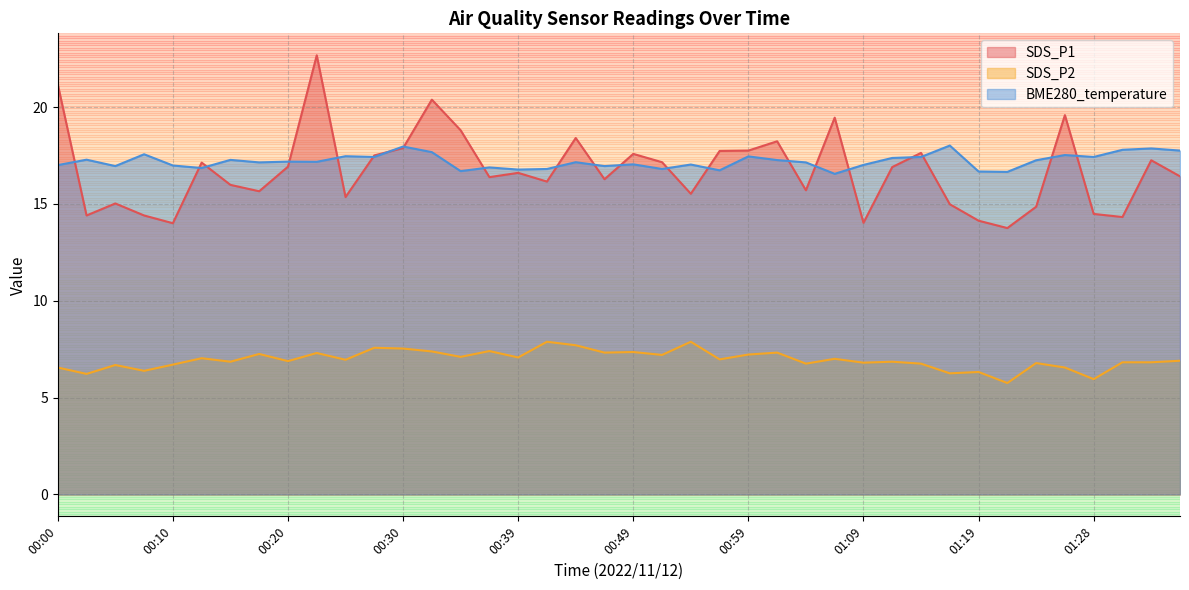

What is the value of the SDS_P1 point at the 10th from the left?

22.7